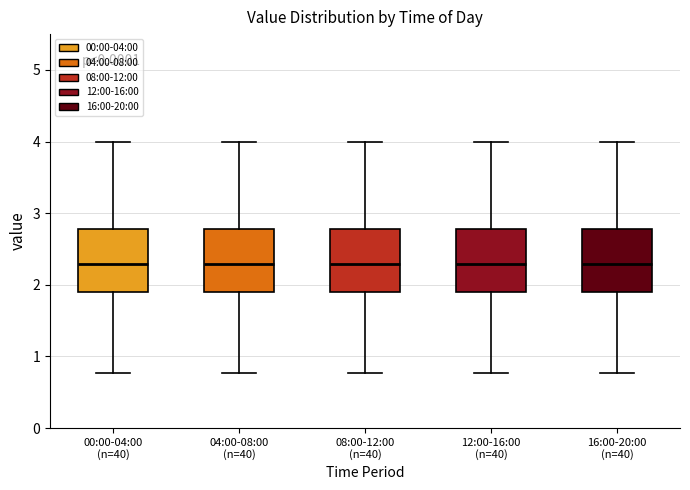

Reading left to right, transcribe this box plot: for each box, give where its median line is, the range the box spans, and where its two whiskers end, as read against the y-axis. The values are not printed on the chart, so give them approximately, as read against the axis.

00:00-04:00 (n=40): median 2.3, box 1.9 to 2.8, whiskers 0.8 to 4.0
04:00-08:00 (n=40): median 2.3, box 1.9 to 2.8, whiskers 0.8 to 4.0
08:00-12:00 (n=40): median 2.3, box 1.9 to 2.8, whiskers 0.8 to 4.0
12:00-16:00 (n=40): median 2.3, box 1.9 to 2.8, whiskers 0.8 to 4.0
16:00-20:00 (n=40): median 2.3, box 1.9 to 2.8, whiskers 0.8 to 4.0